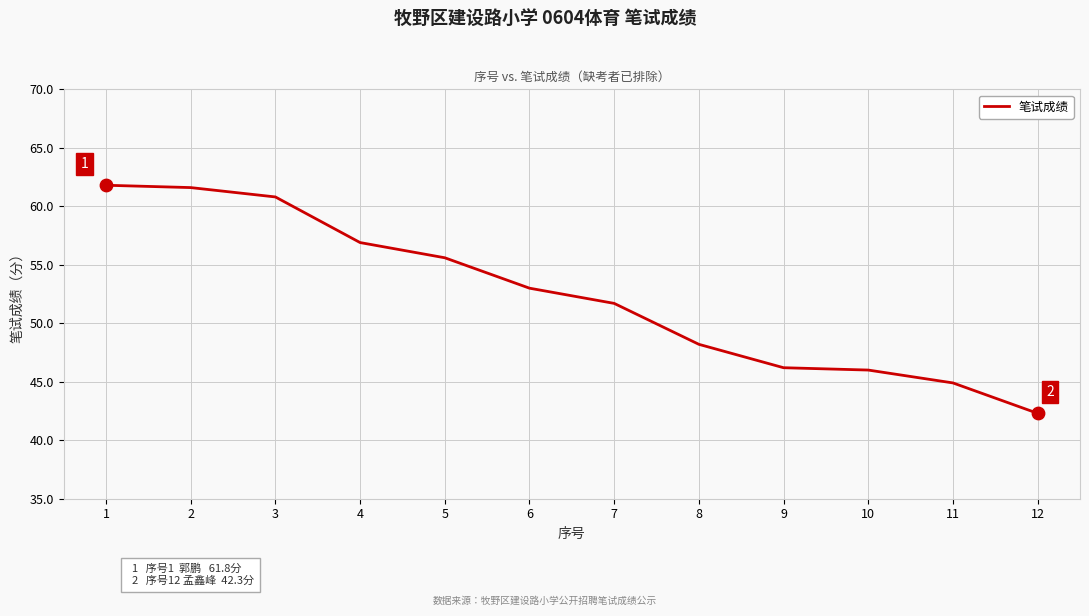

Between 8 and 9, which is larger?

8